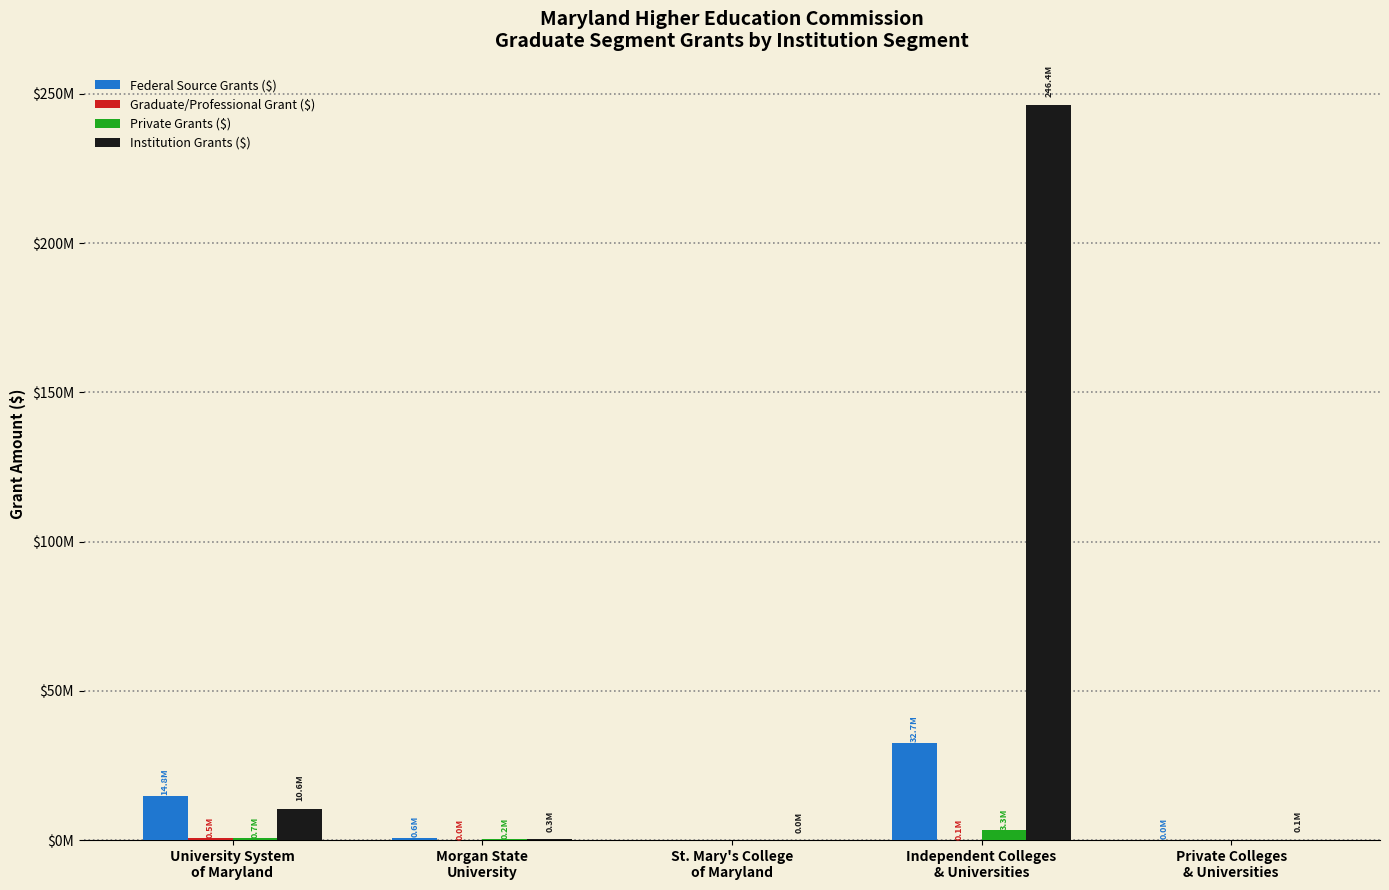

Rank the categories by Federal Source Grants ($) value from lowest to highest.

St. Mary's College
of Maryland, Private Colleges
& Universities, Morgan State
University, University System
of Maryland, Independent Colleges
& Universities